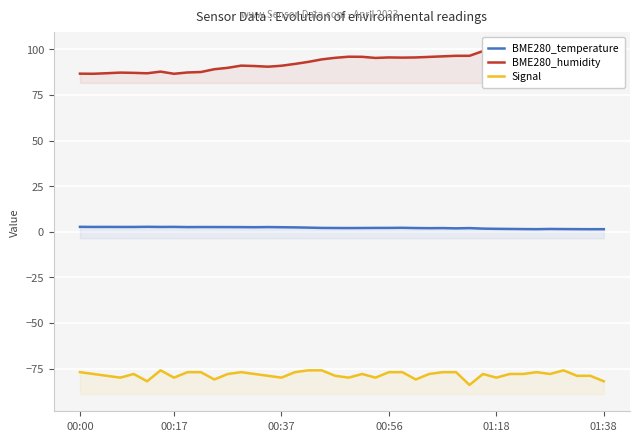

What is the value of the Signal point at the 39th from the left?

-79.0